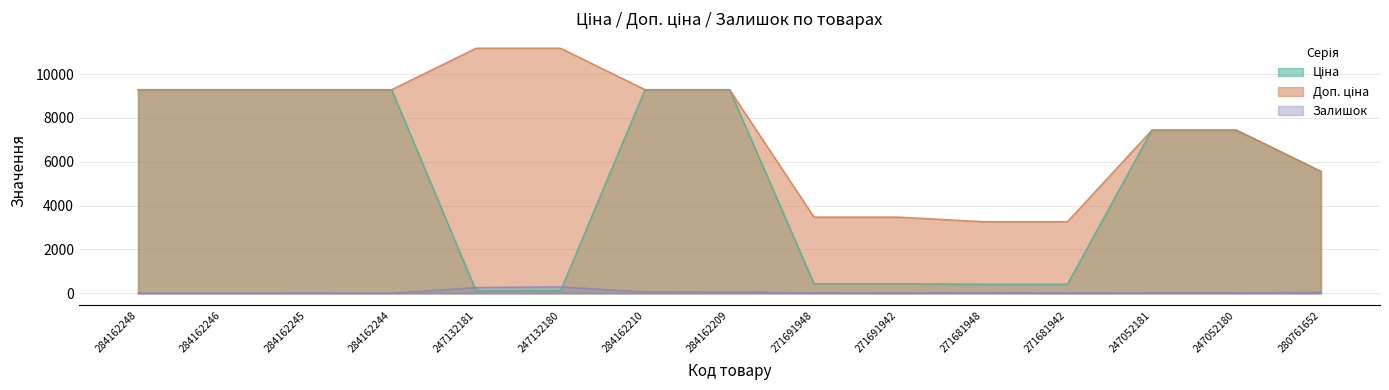

Reading left to right, transcribe all the data shown in this chart.

Ціна: 284162248=9290.5	284162246=9290.5	284162245=9290.5	284162244=9290.5	247132181=111.8	247132180=111.8	284162210=9290.5	284162209=9290.5	271691948=434.3	271691942=434.3	271681948=408.2	271681942=408.2	247052181=7444.6	247052180=7444.6	280761652=5560.3
Доп. ціна: 284162248=9290.5	284162246=9290.5	284162245=9290.5	284162244=9290.5	247132181=11182.0	247132180=11182.0	284162210=9290.5	284162209=9290.5	271691948=3474.1	271691942=3474.1	271681948=3265.8	271681942=3265.8	247052181=7444.6	247052180=7444.6	280761652=5560.3
Залишок: 284162248=0.0	284162246=0.0	284162245=8.0	284162244=0.0	247132181=260.0	247132180=290.0	284162210=62.0	284162209=55.0	271691948=22.0	271691942=13.0	271681948=30.0	271681942=10.0	247052181=20.0	247052180=21.0	280761652=44.0